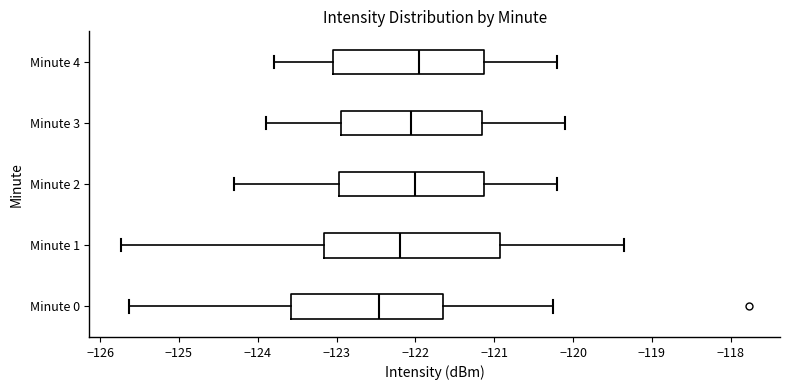

Where is the right edge of the box for Minute 2 on the x-axis? The values are not printed on the chart, so give them approximately, as read against the axis.

-121.1